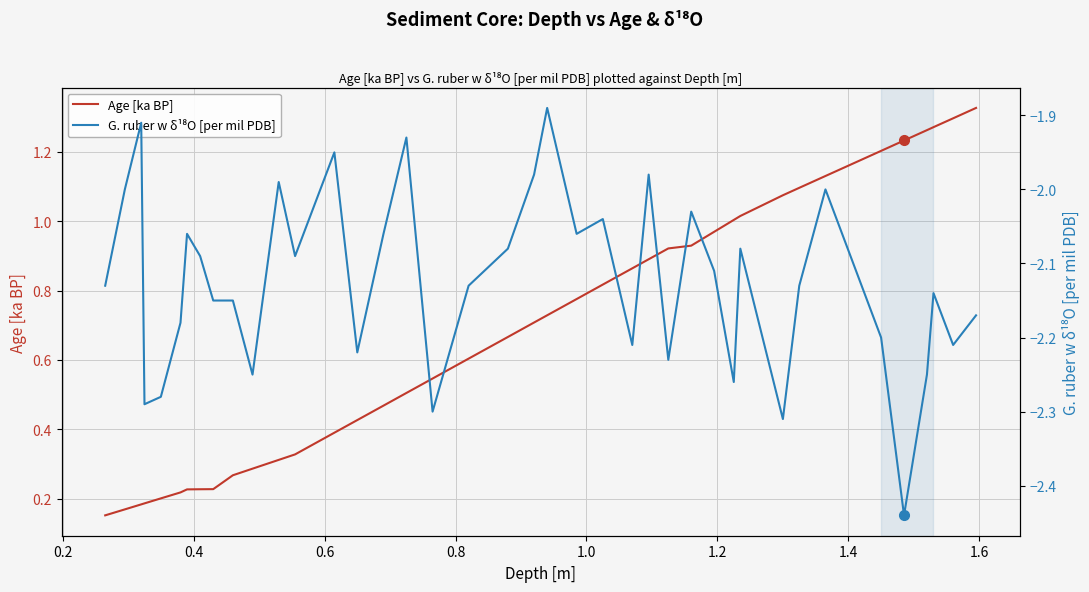

Does the chart display data point markers on the line(s)?

No